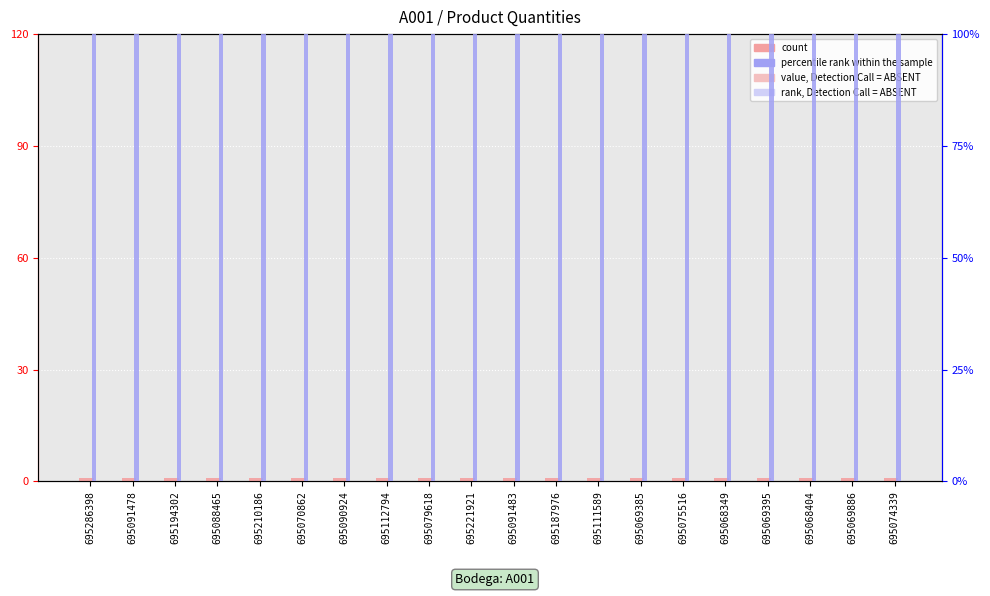

What is the sum of the percentile rank within the sample values at 695221921 and 695112794?

200